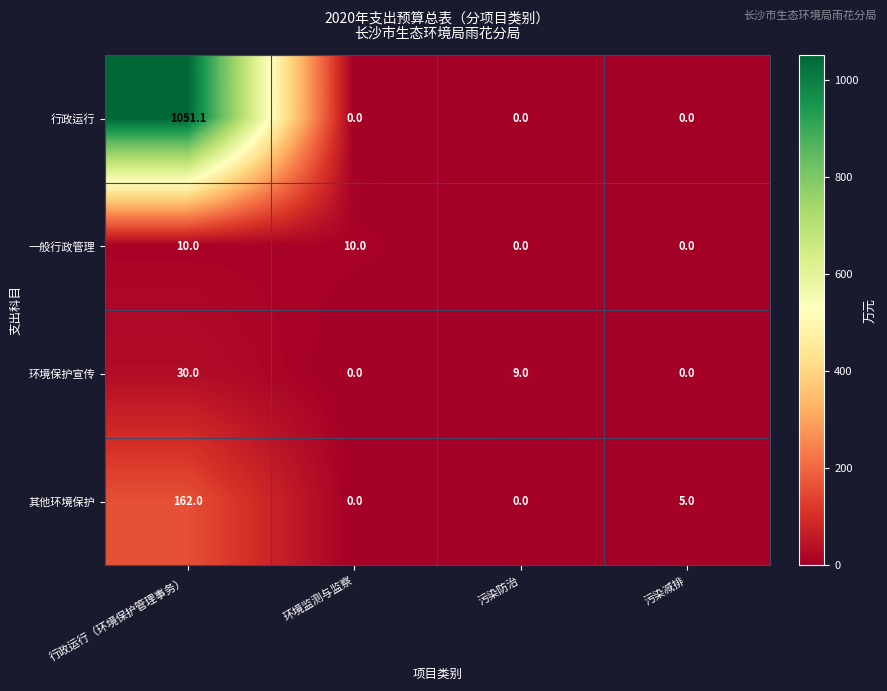

True or false: 环境保护宣传 has a value of 0.0 at 环境监测与监察.

True